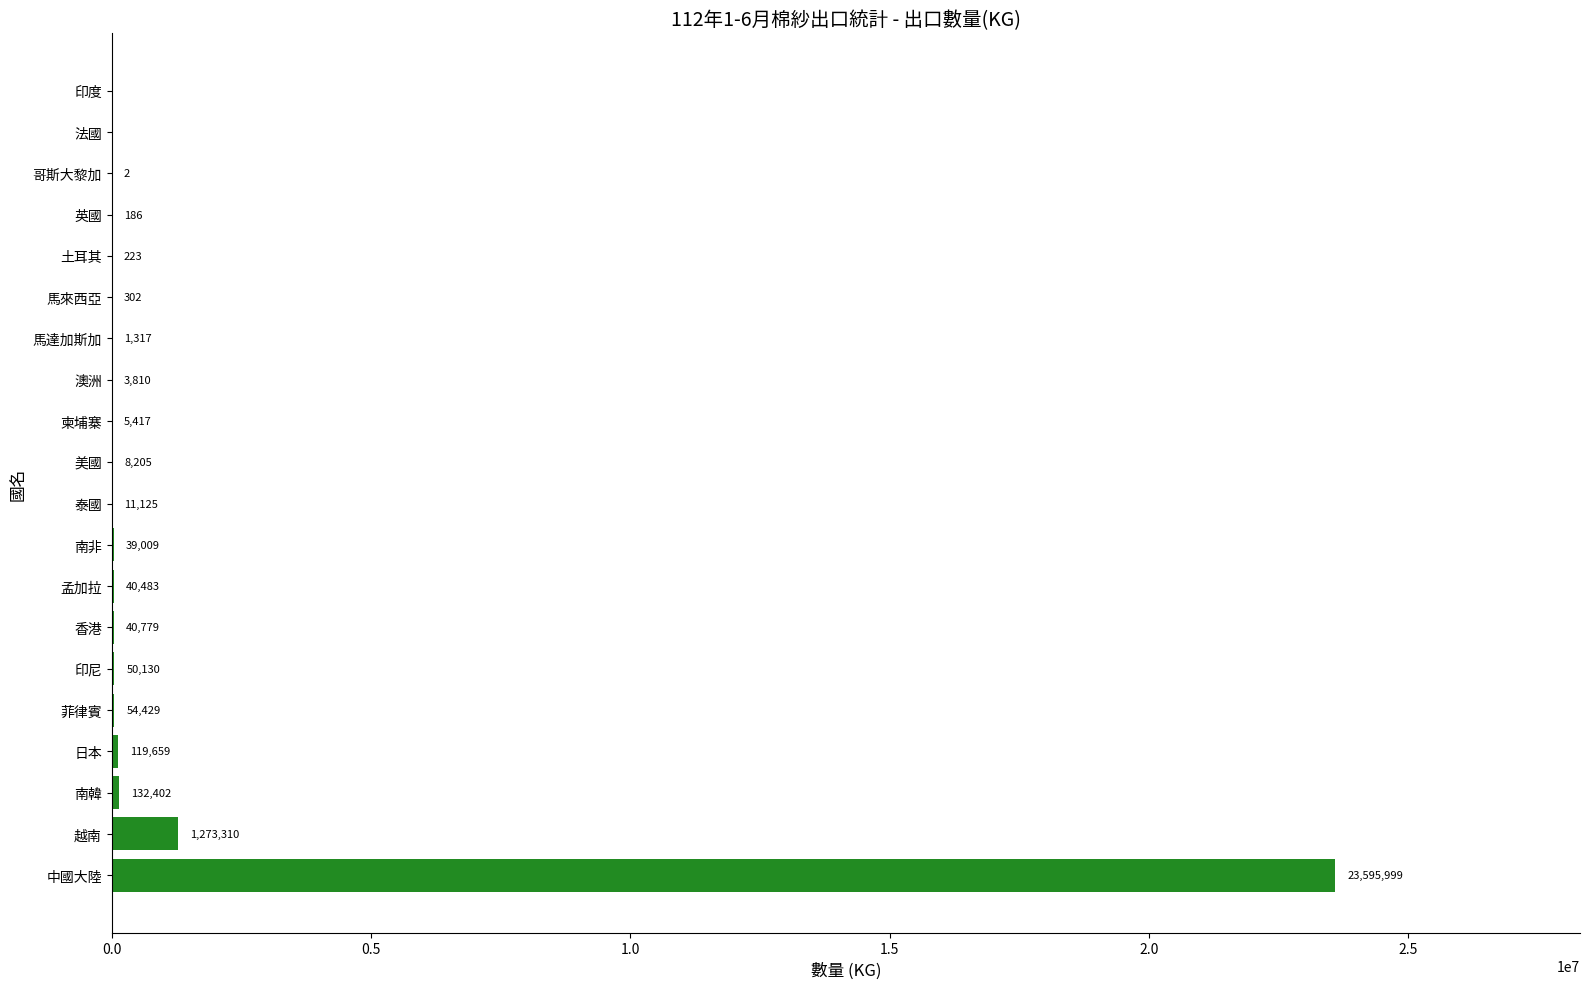

Which label corresponds to the largest value in the chart?

中國大陸